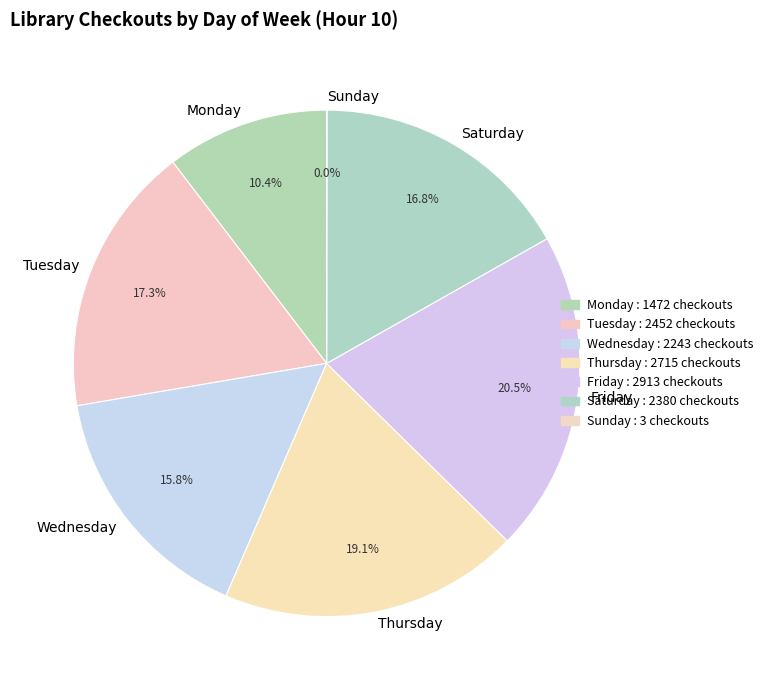

Do Saturday and Monday together represent more than half of the pie?

No